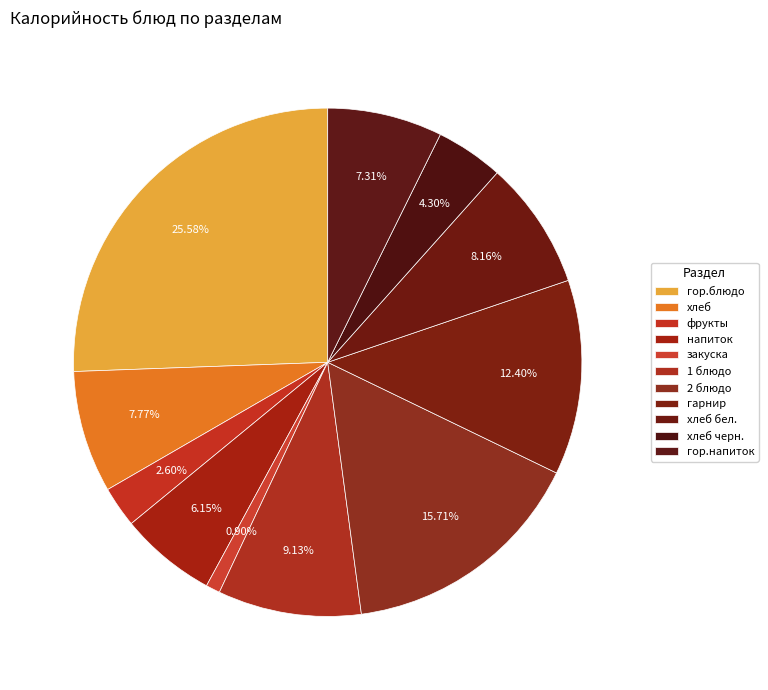

Is it true that хлеб is 8% of the pie?

True